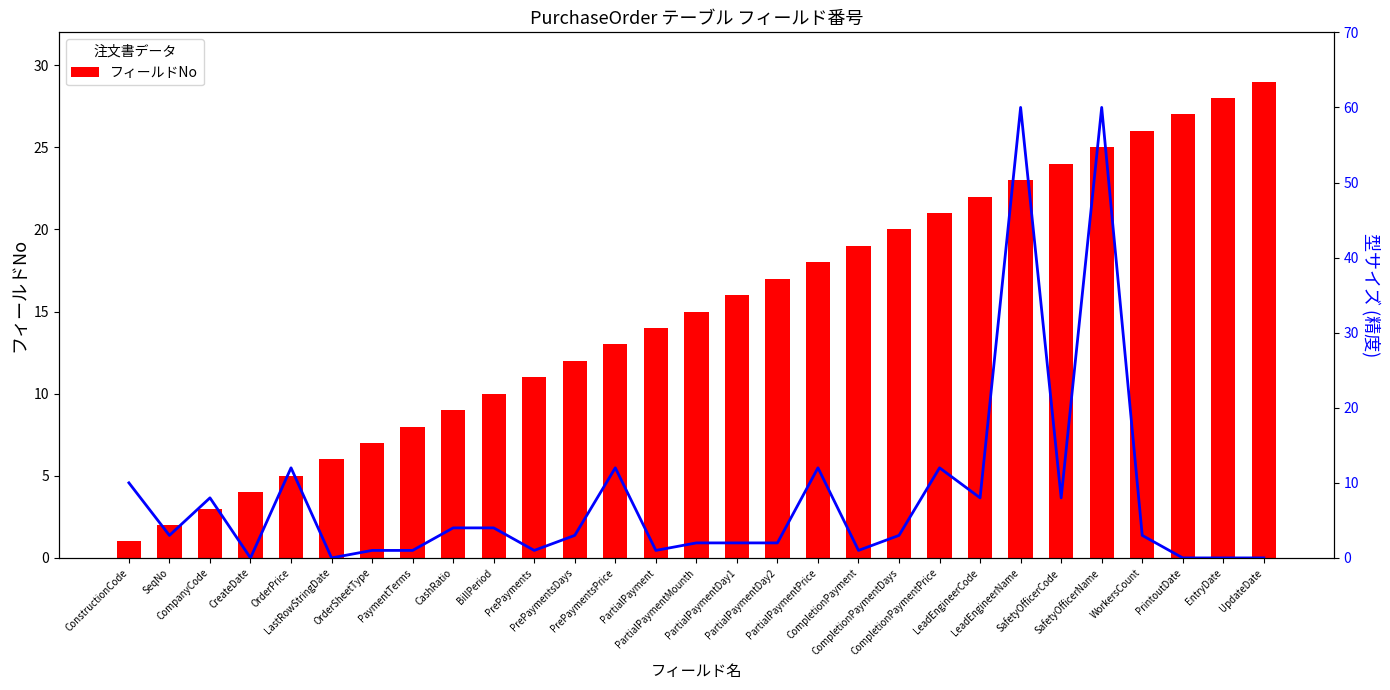

What is the maximum value for フィールドNo?

29